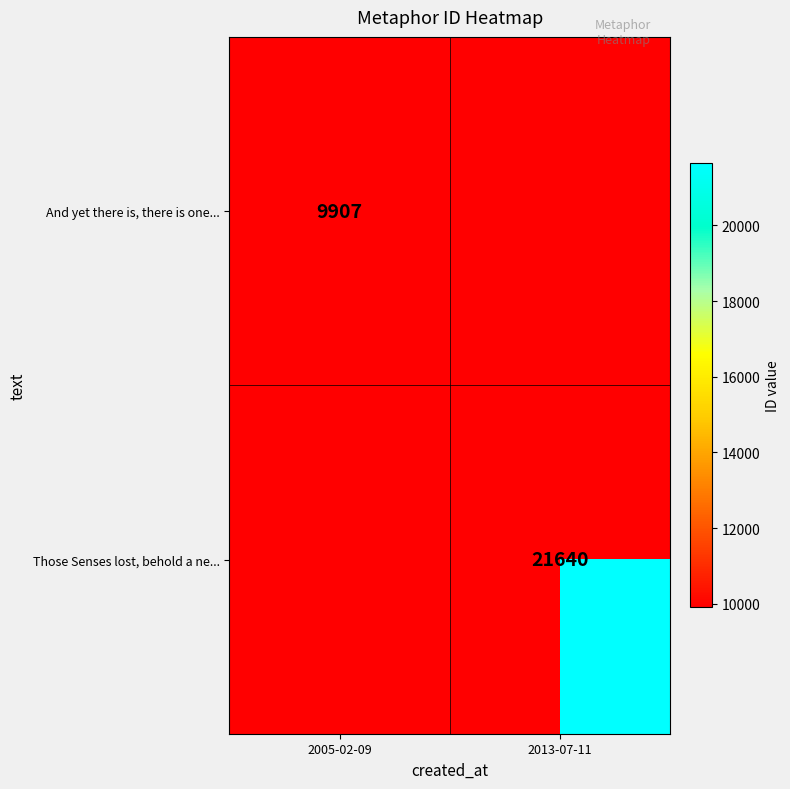

The And yet there is, there is one... series shows 9907 at 2005-02-09. True or false?

True